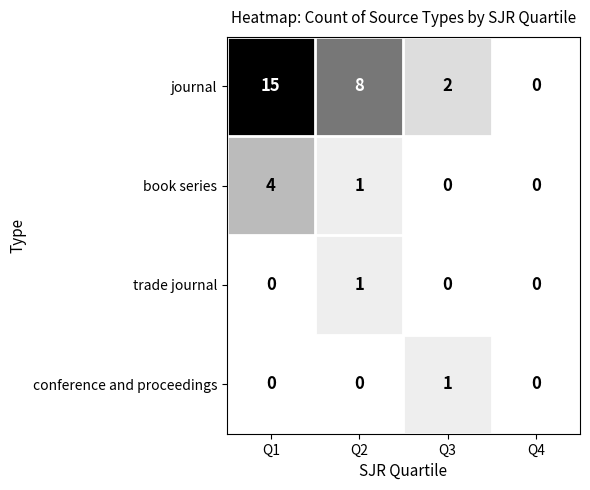

Reading left to right, extract all data points from this chart.

journal: 15	8	2	0
book series: 4	1	0	0
trade journal: 0	1	0	0
conference and proceedings: 0	0	1	0